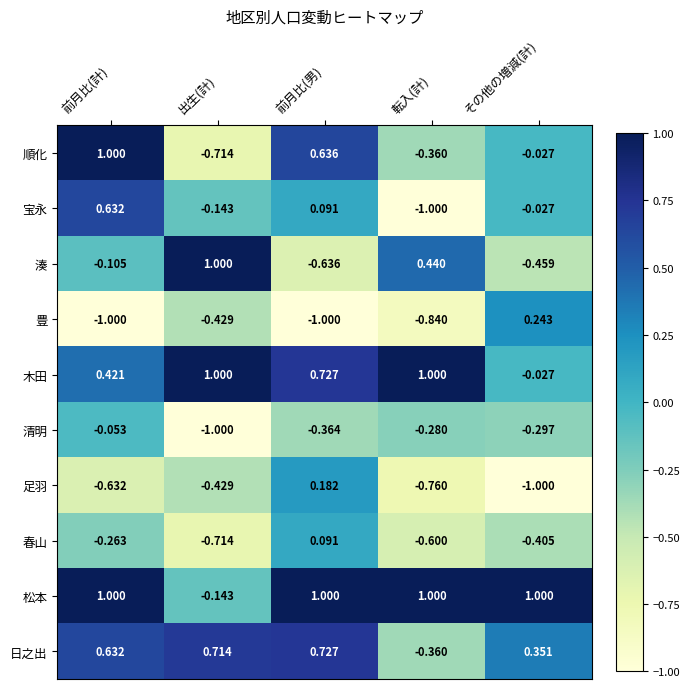

Rank the categories by 春山 value from lowest to highest.

出生(計), 転入(計), その他の増減(計), 前月比(計), 前月比(男)